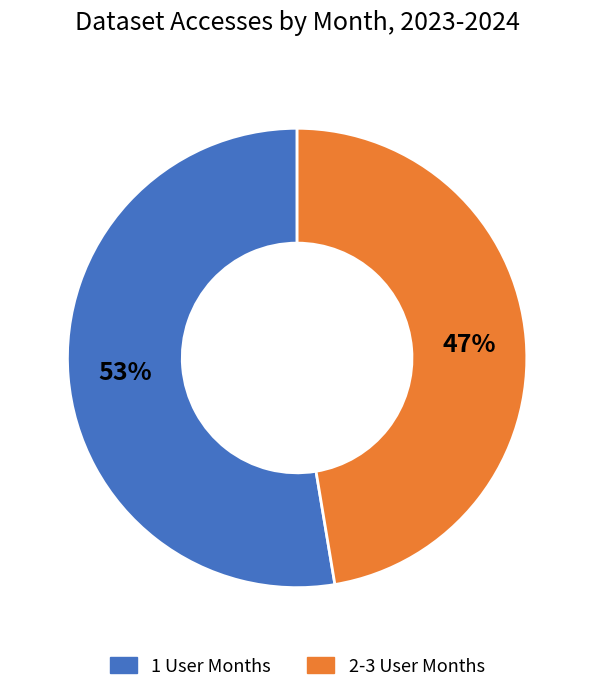

To the nearest percent, what is the average slice percentage?

50%